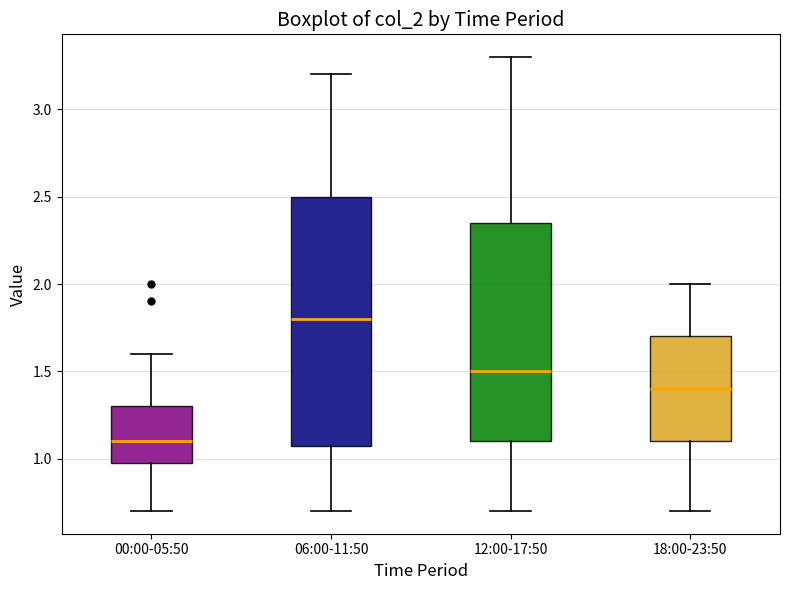

Where does the upper whisker of the box for 12:00-17:50 end on the y-axis? The values are not printed on the chart, so give them approximately, as read against the axis.

3.30